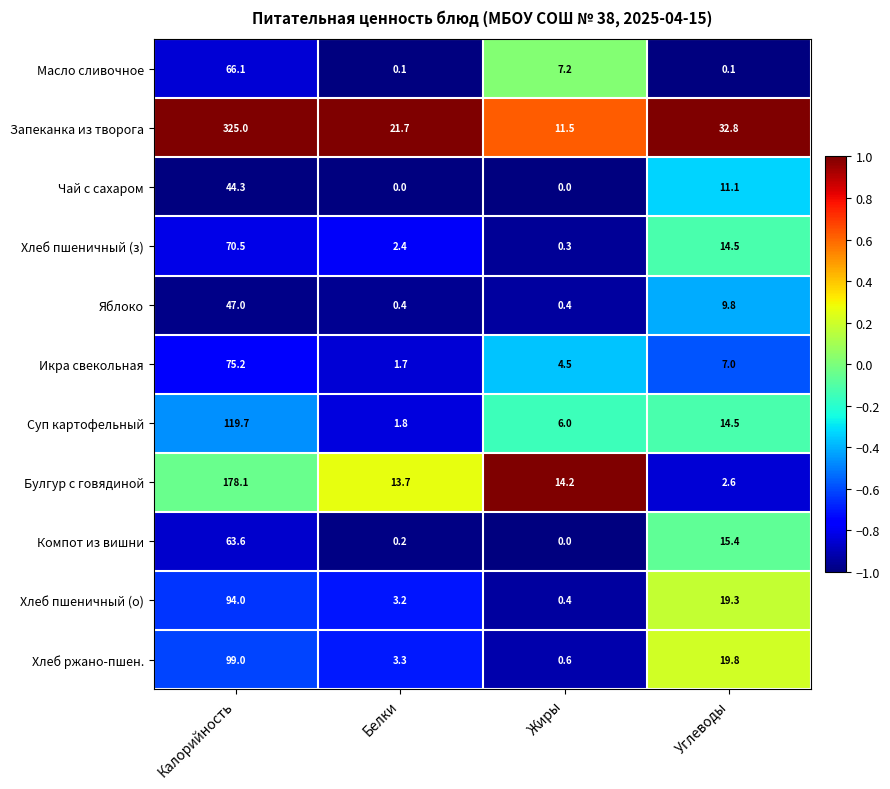

What is the difference between the Чай с сахаром values at Белки and Углеводы?

11.1